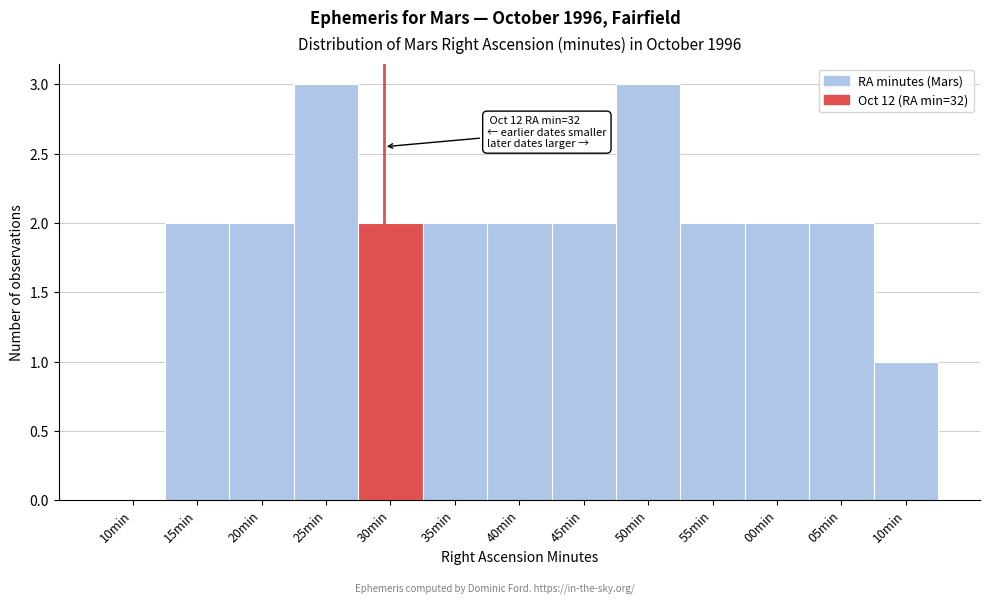

Are the bars horizontal?

No